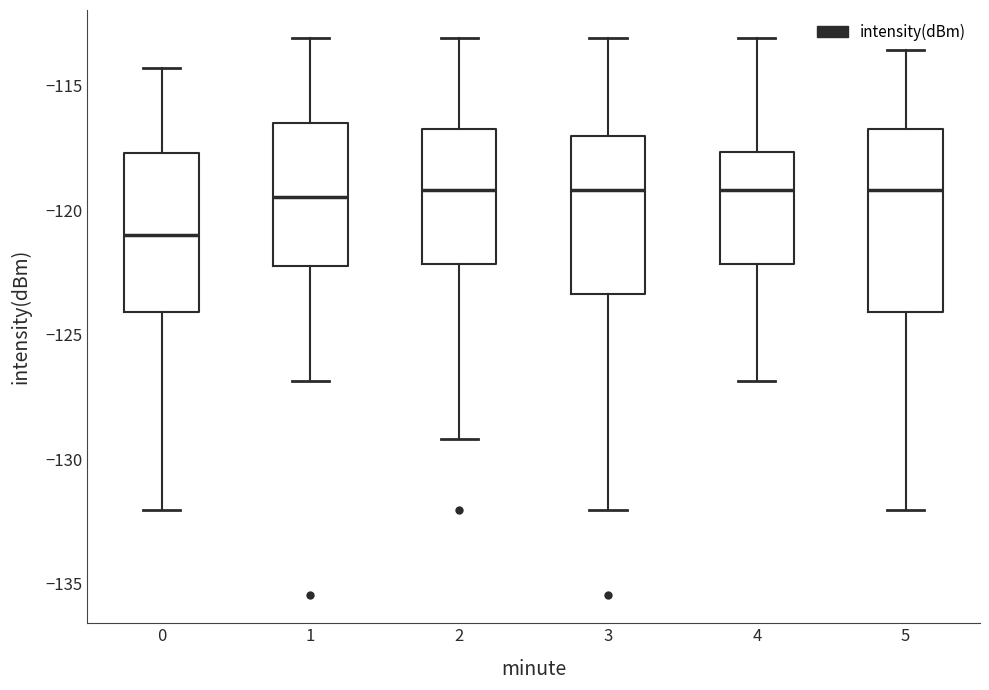

Which box is the tallest, from its lower edge to its upper edge?

5